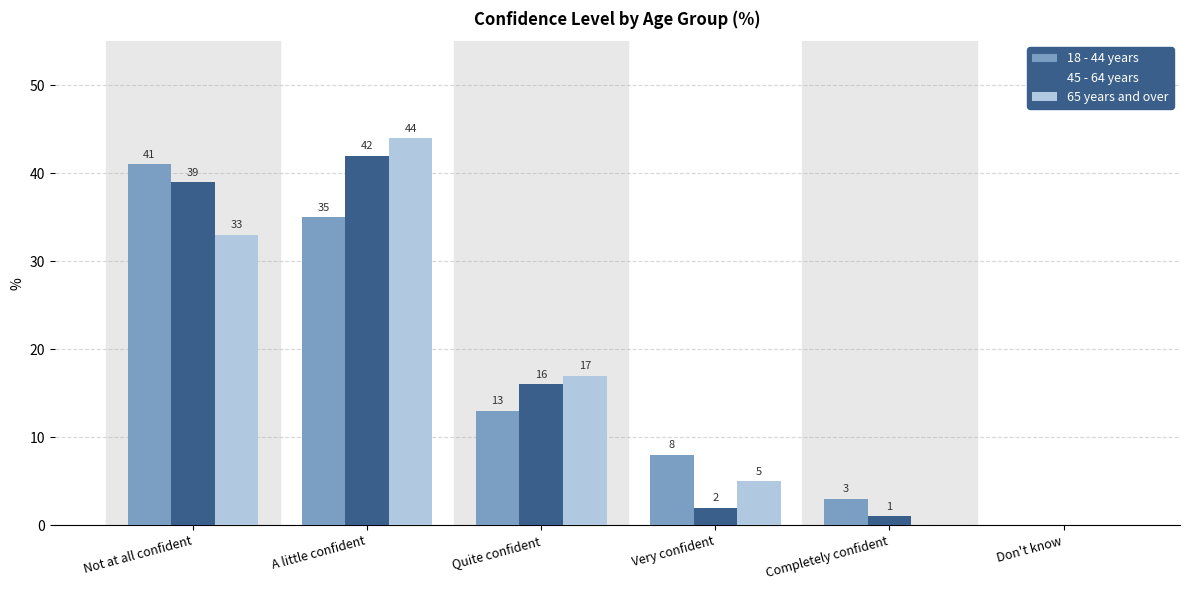

How many series are shown in this chart?

3